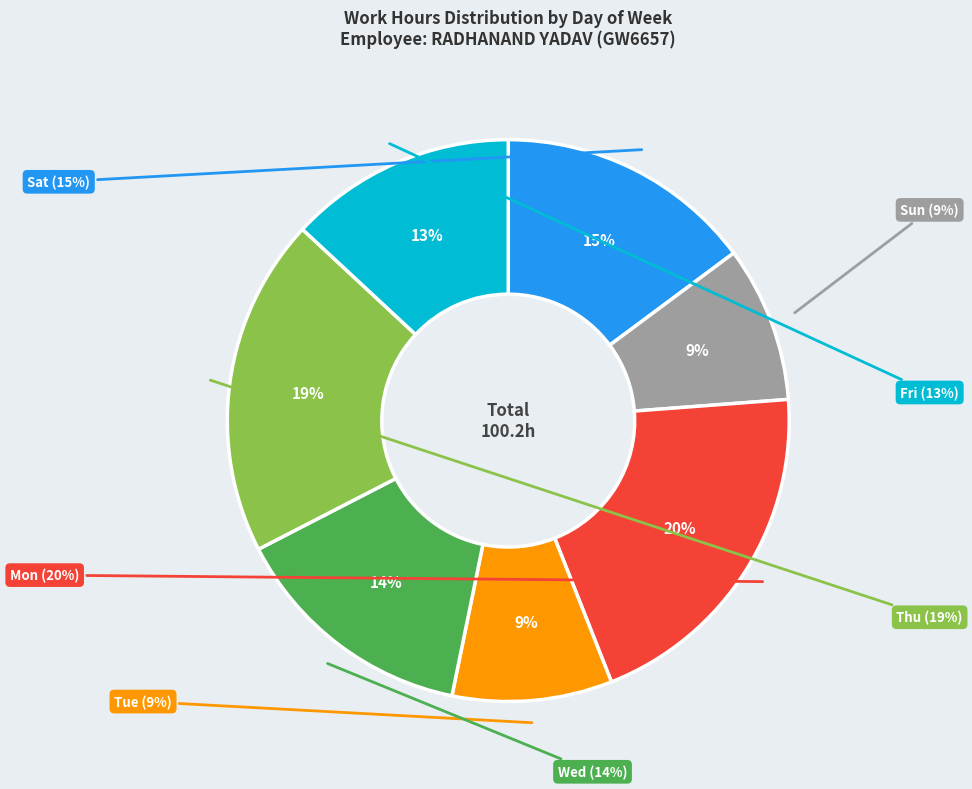

The Tue slice represents 20% of the pie. True or false?

False